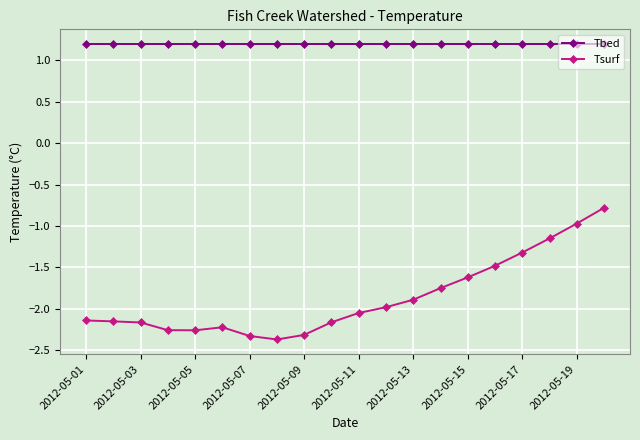

List the series in order of their peak value, highest first.

Tbed, Tsurf